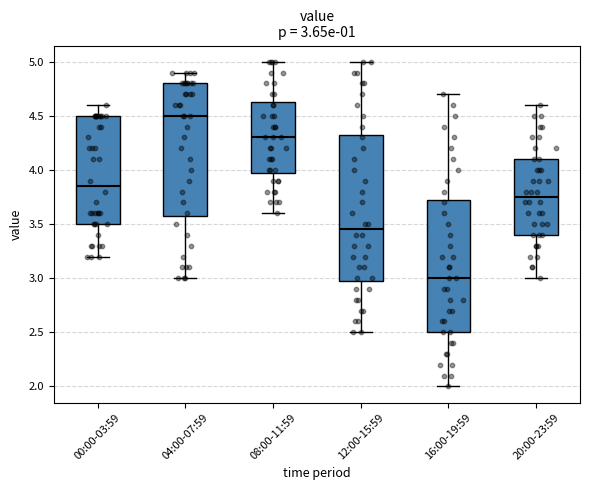

Which box has the highest median line?

04:00-07:59